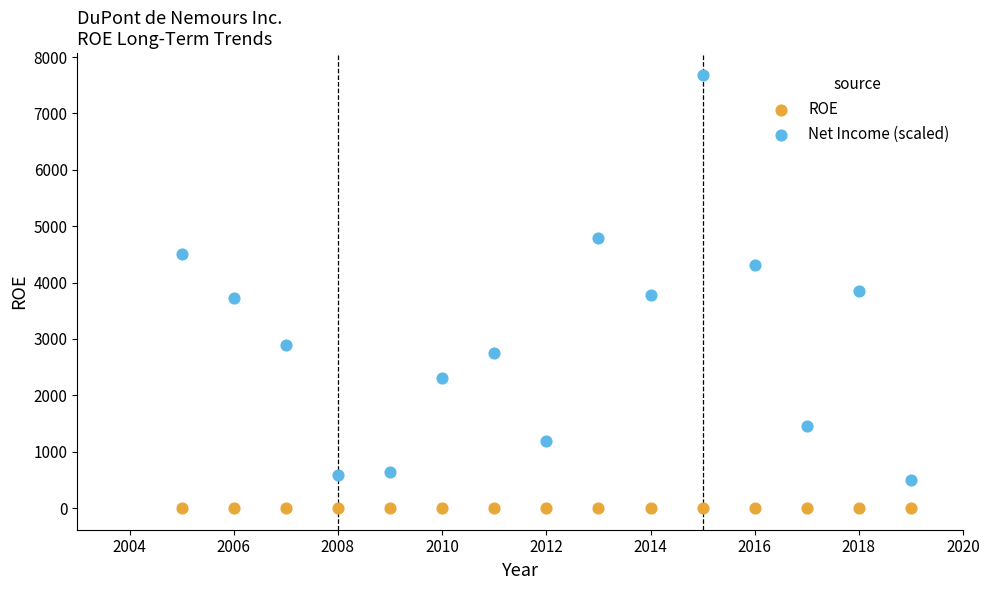

Which series contains the lowest Y value?

ROE